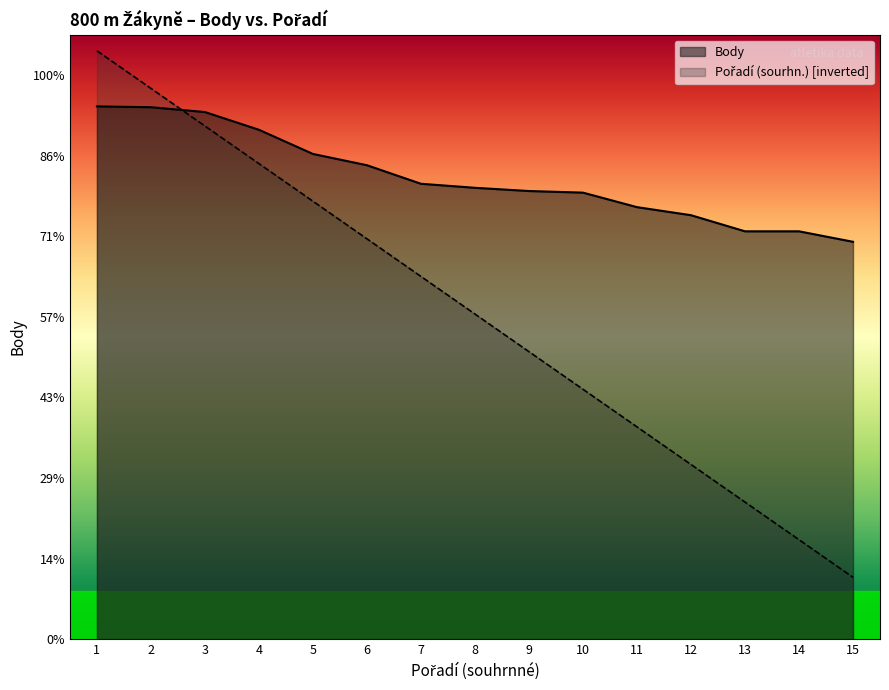

What is the greatest value displayed?

730.0